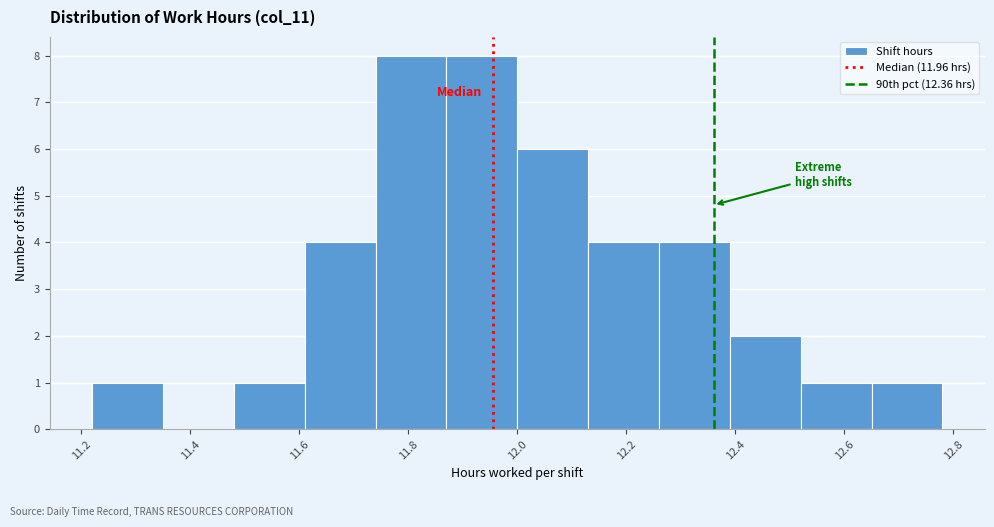

Reading left to right, transcribe this chart: for each bar, give the range it covers on the x-axis and its height. Neither the bar edges nor the heights are printed on the chart, so give them approximately, as read against the axes.

11.22 to 11.35: 1
11.35 to 11.48: 0
11.48 to 11.61: 1
11.61 to 11.74: 4
11.74 to 11.87: 8
11.87 to 12.00: 8
12.00 to 12.13: 6
12.13 to 12.26: 4
12.26 to 12.39: 4
12.39 to 12.52: 2
12.52 to 12.65: 1
12.65 to 12.78: 1